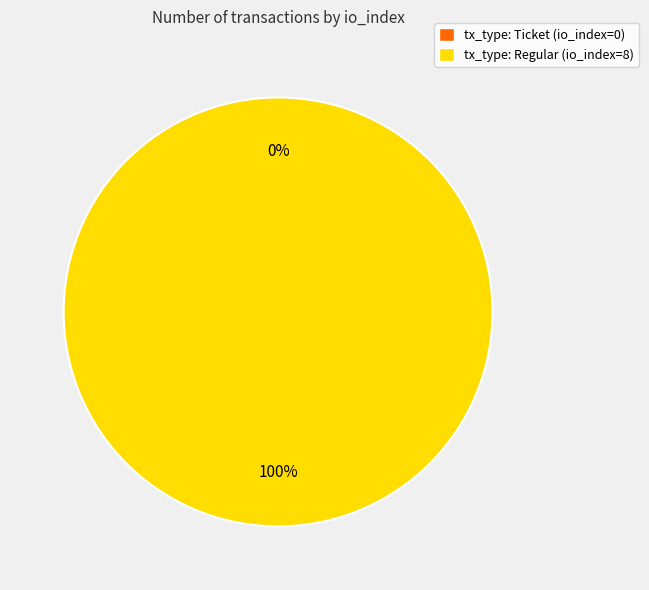

How many segments does this pie chart have?

2